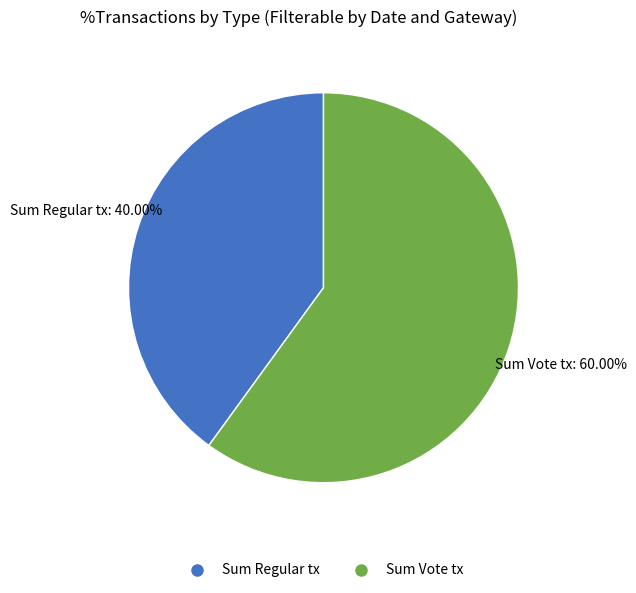

Is there any slice that represents more than half of the pie?

Yes